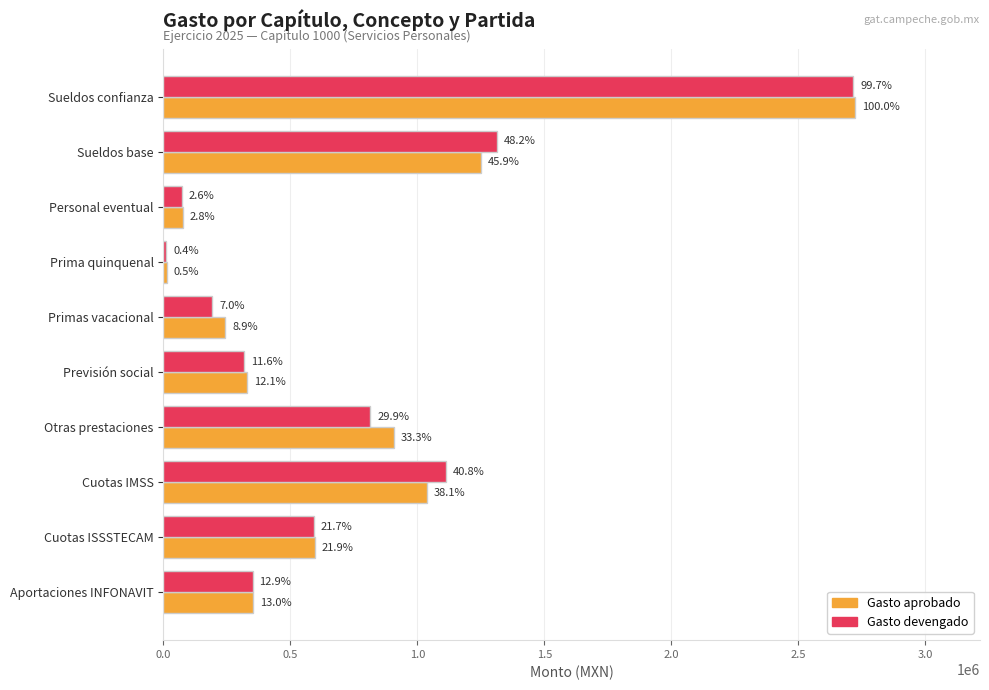

Which series has the largest range (max minus min)?

Gasto aprobado